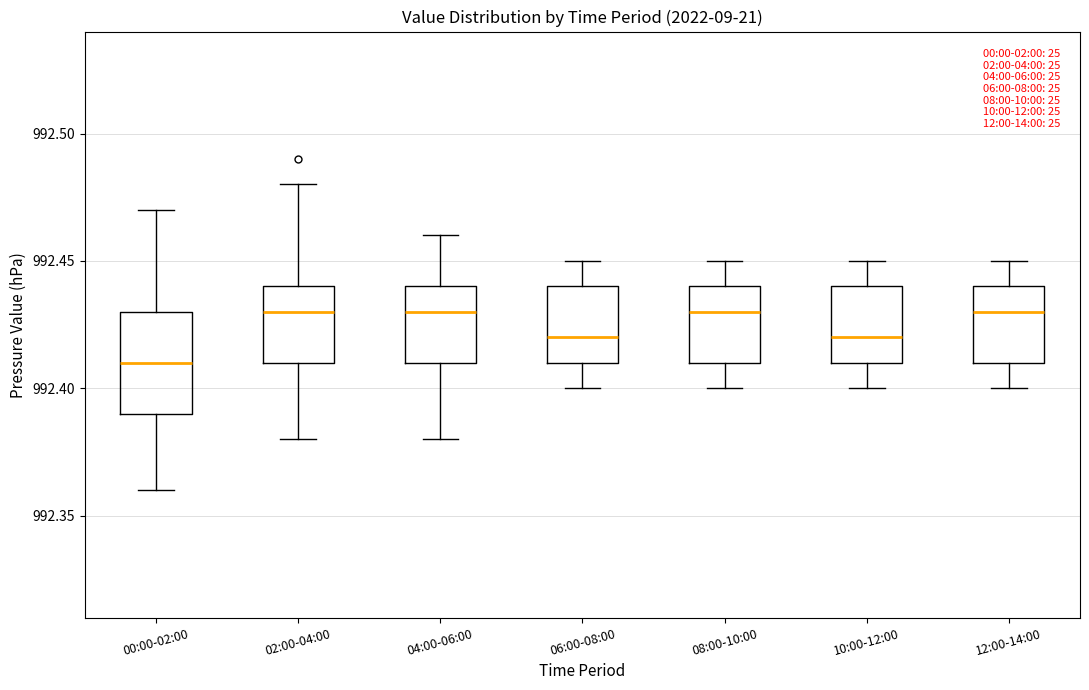

Comparing the boxes themselves (not the whiskers), which one is the tallest?

00:00-02:00